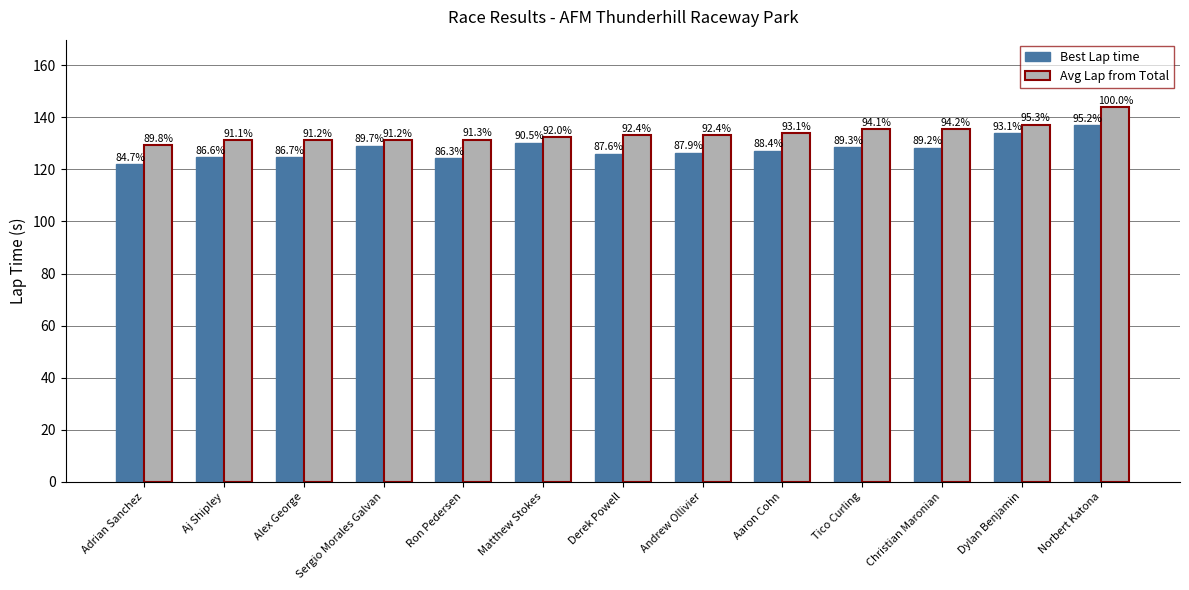

What are all the series names shown in the legend?

Best Lap time, Avg Lap from Total